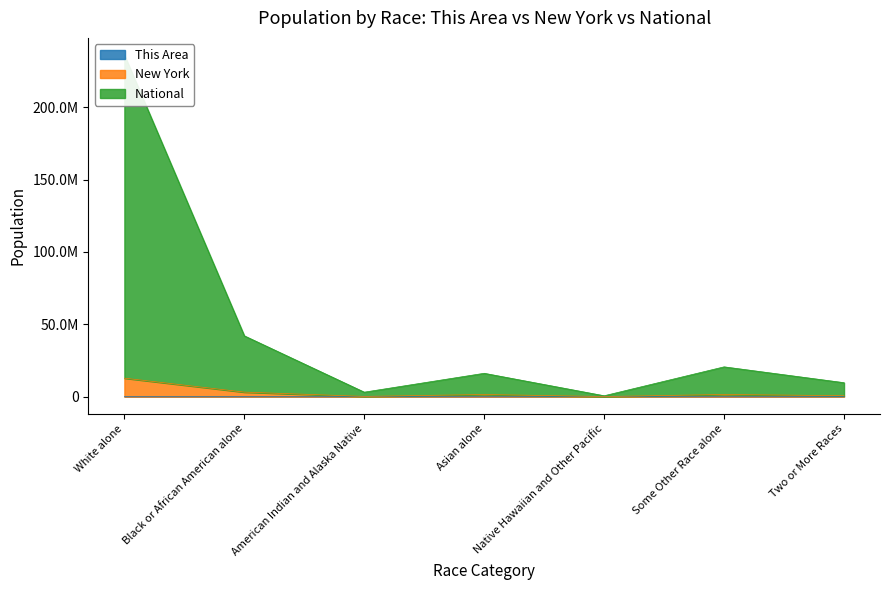

At which category is the sum across all series the highest?

White alone